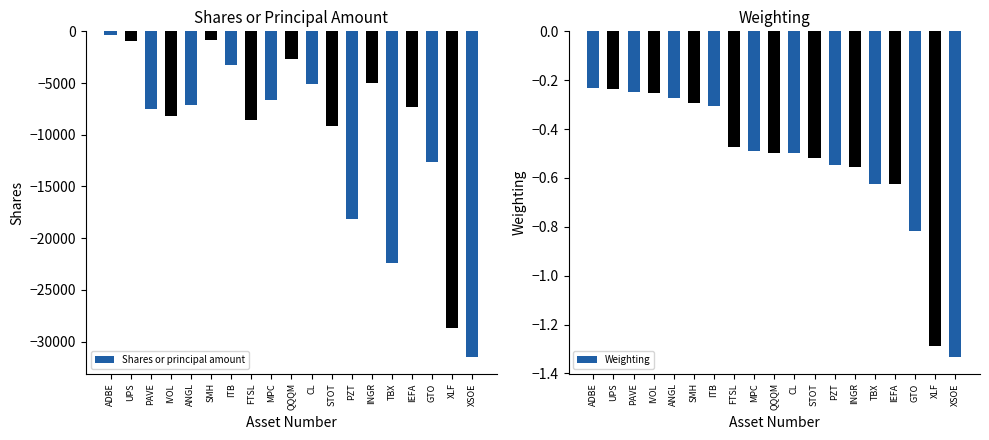

Which series has the widest spread of values?

Shares or principal amount